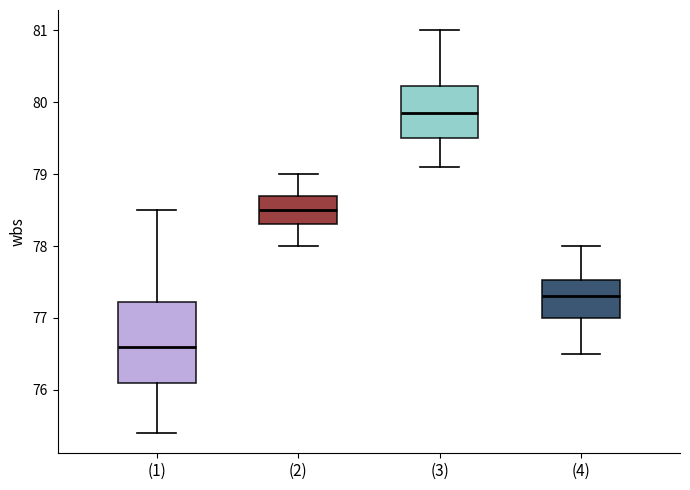

Where is the upper edge of the box for (3) on the y-axis? The values are not printed on the chart, so give them approximately, as read against the axis.

80.2